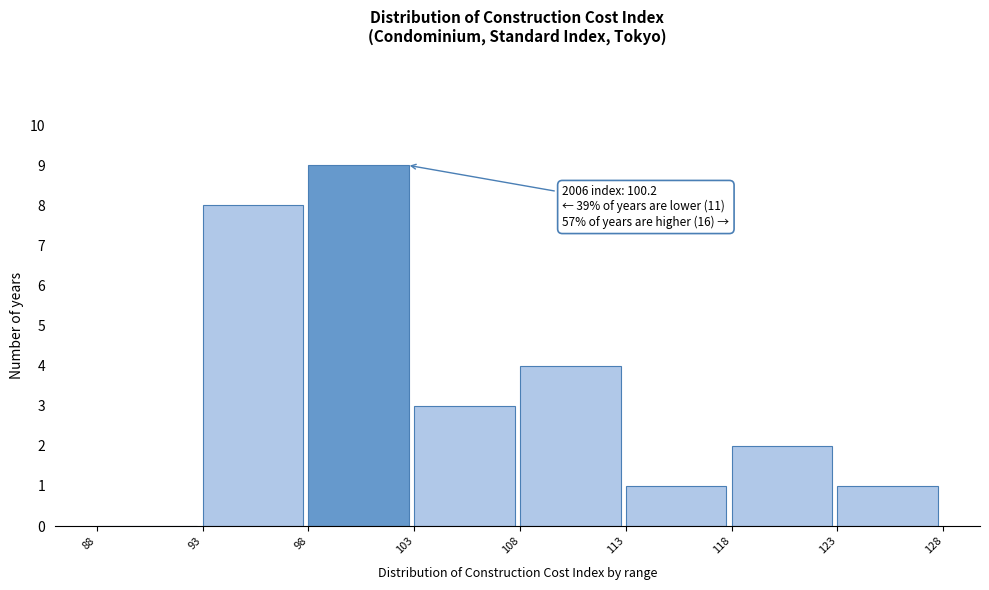

Over which range of the x-axis is the bar tallest?

98 to 103